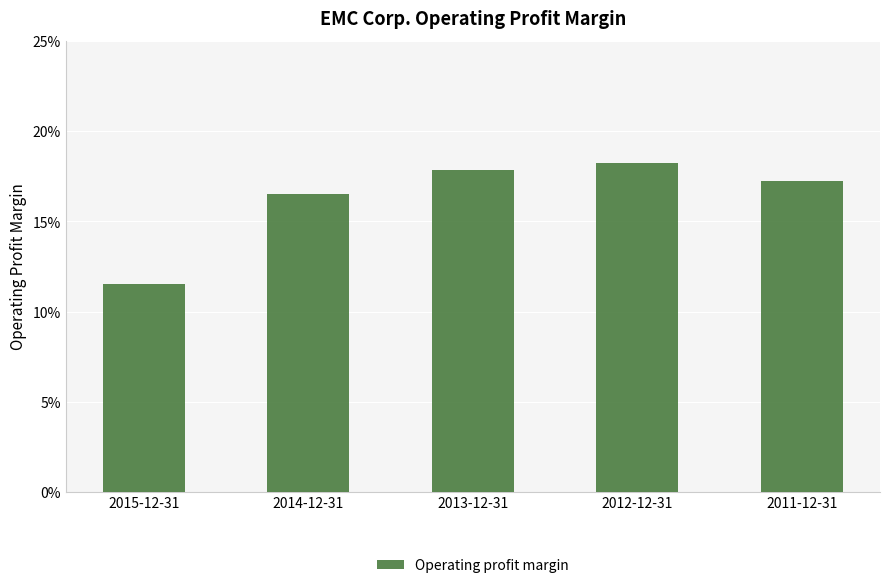

List the labels in order of value, smallest first.

2015-12-31, 2014-12-31, 2011-12-31, 2013-12-31, 2012-12-31